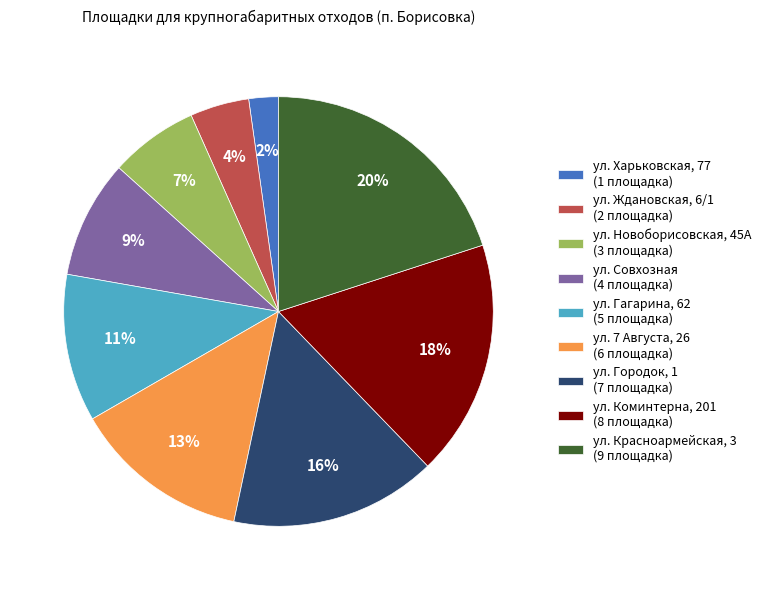

Is the sum of ул. Харьковская, 77 (1 площадка) and ул. Гагарина, 62 (5 площадка) greater than half?

No